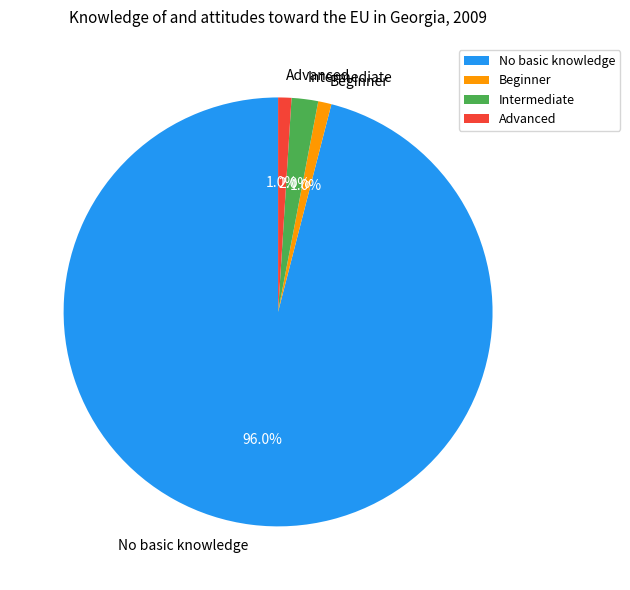

To the nearest percent, what is the difference between the largest and smallest slice percentages?

95%